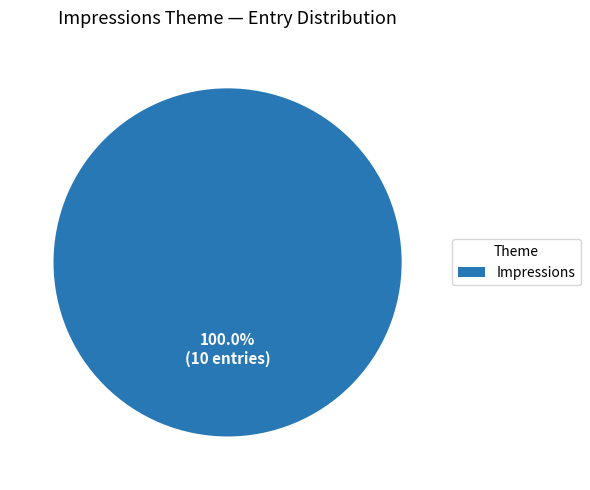

Does any single category account for the majority?

Yes